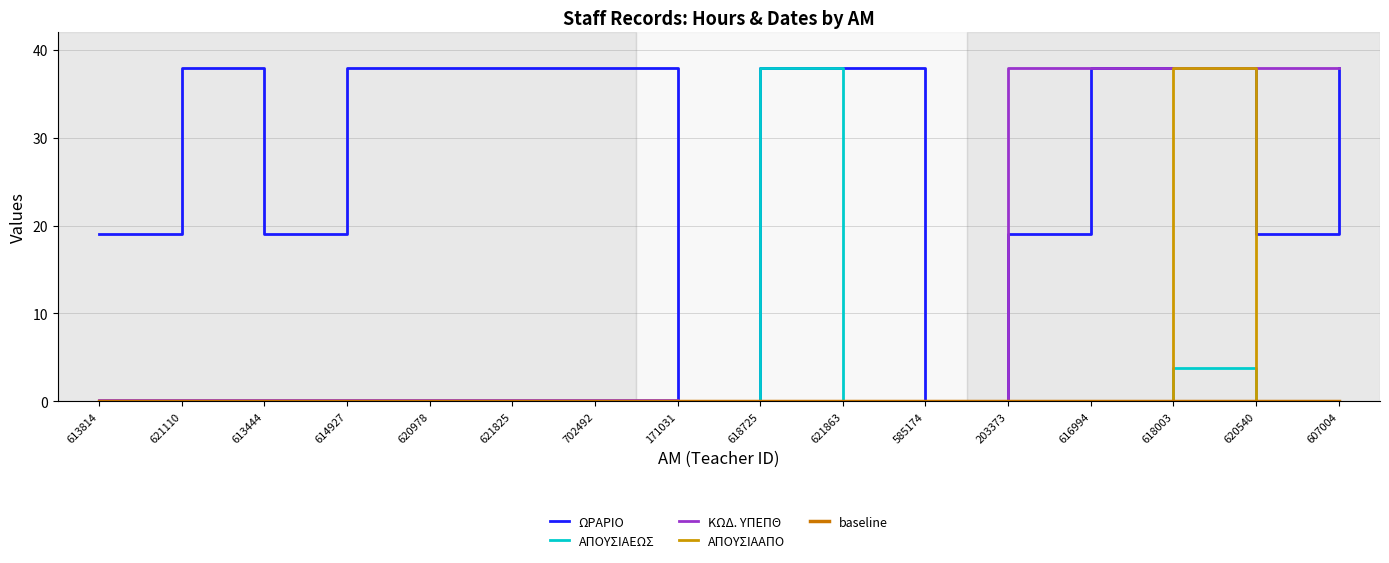

At which label does ΚΩΔ. ΥΠΕΠΘ reach its peak?

203373